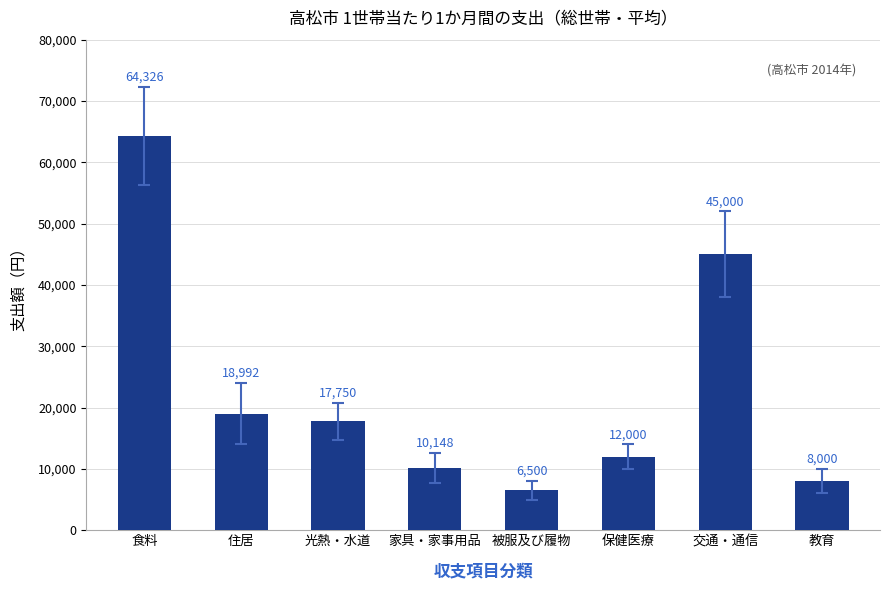

The value at 家具・家事用品 is 10148. True or false?

True